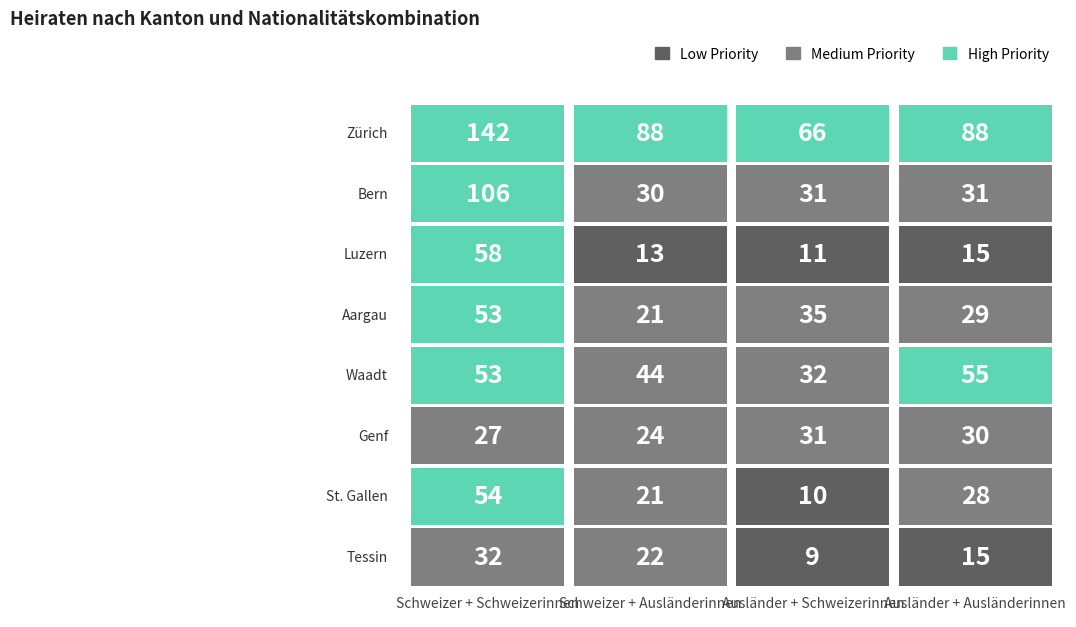

What is the spread (max minus min) of values at Ausländer + Ausländerinnen?

73